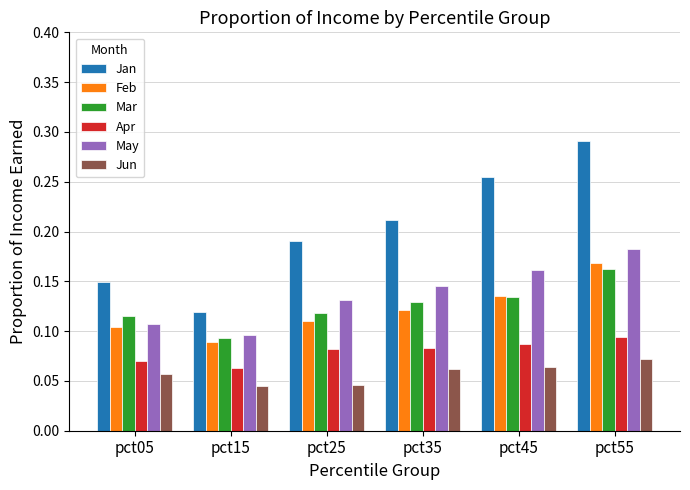

Which series has the largest total across all categories?

Jan